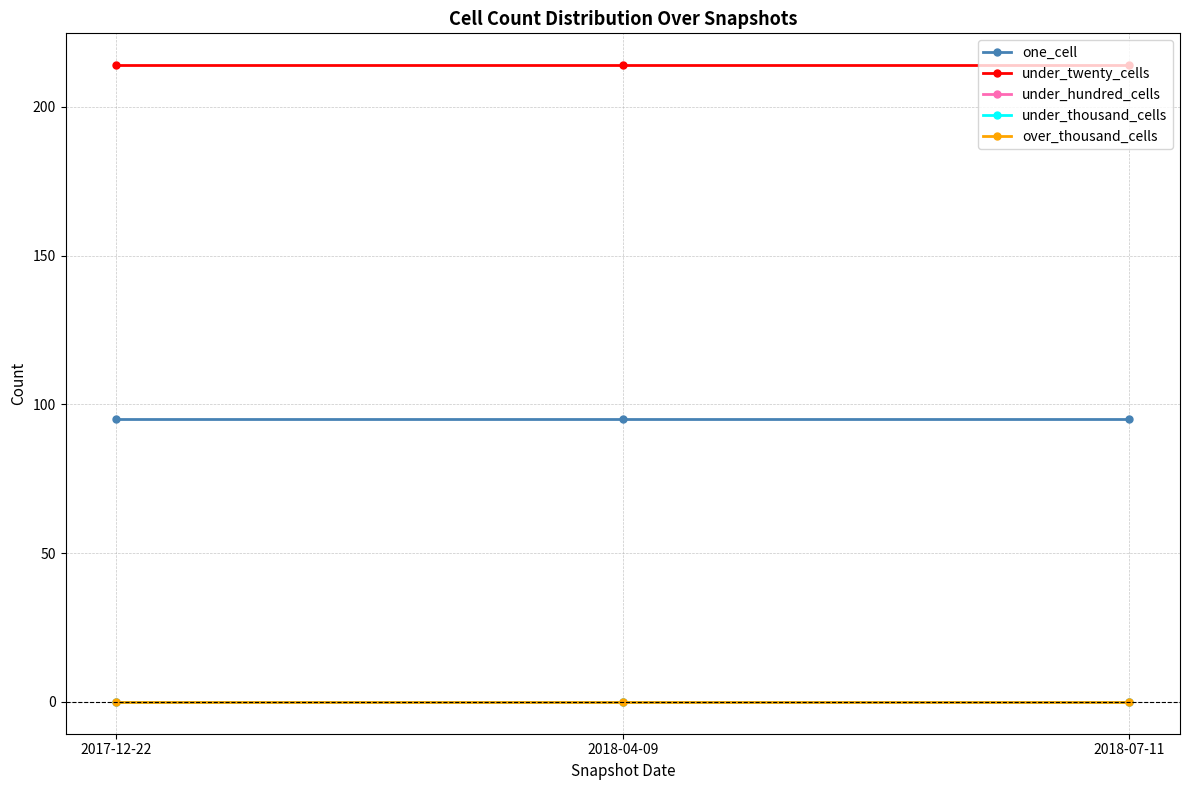

Is this an area chart (filled region under the line)?

No